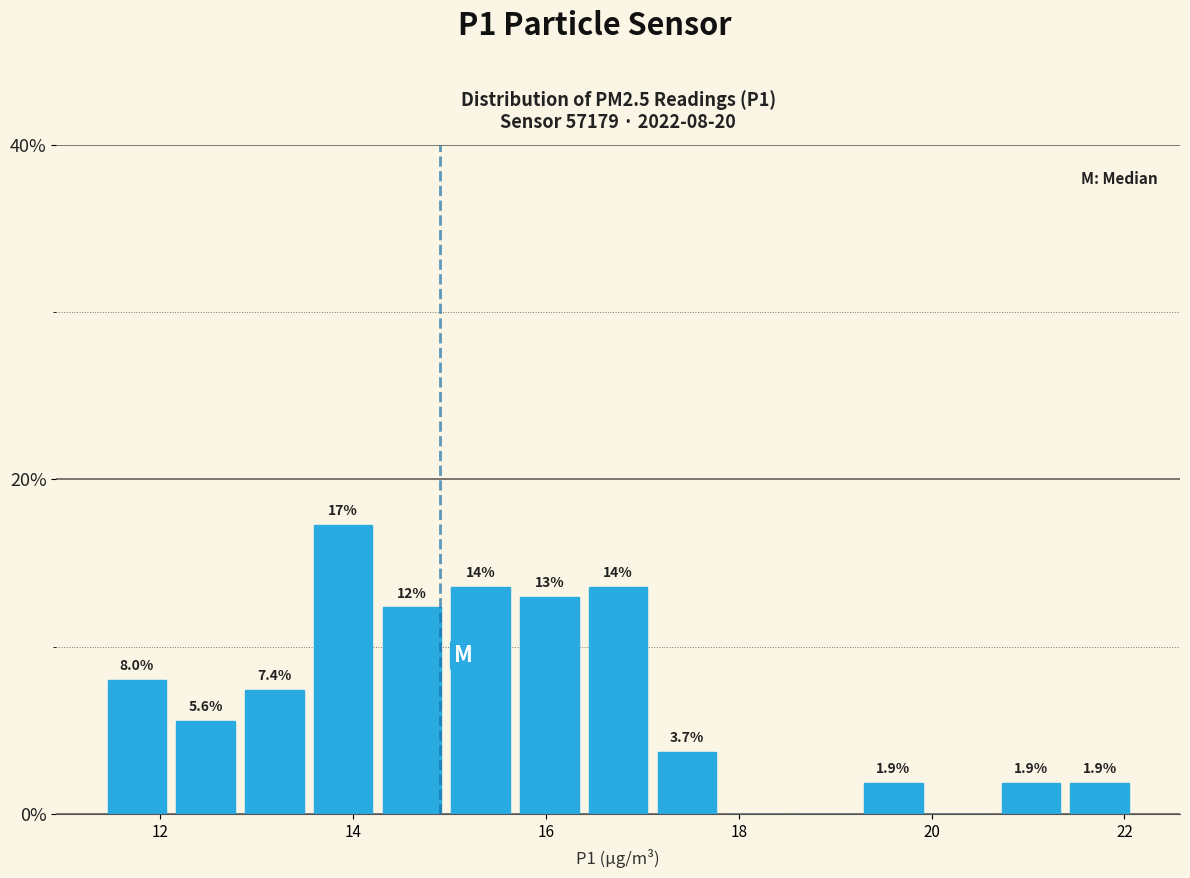

Read against the x-axis, roughly where is the centre of the tallest bar?

13.8